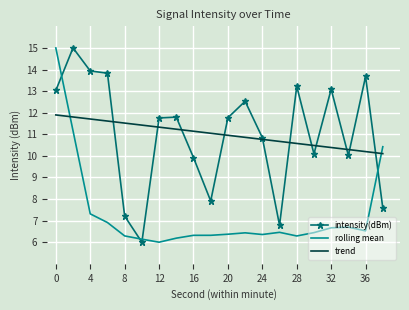

What is the maximum value shown in the chart?

15.0